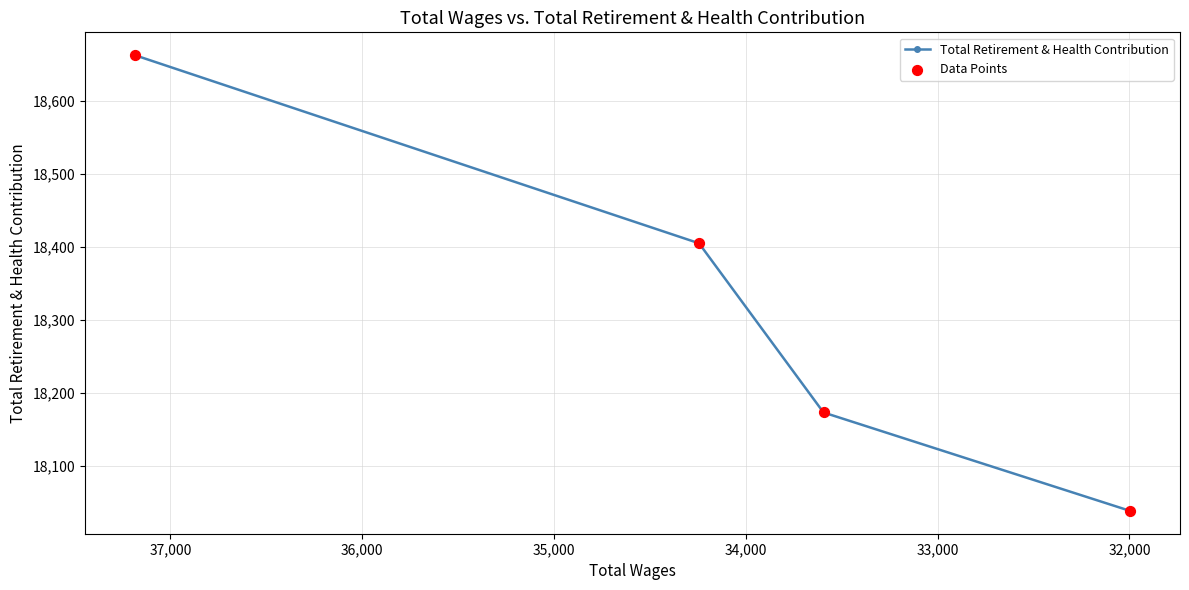

Which series has the largest total across all categories?

Total Retirement & Health Contribution